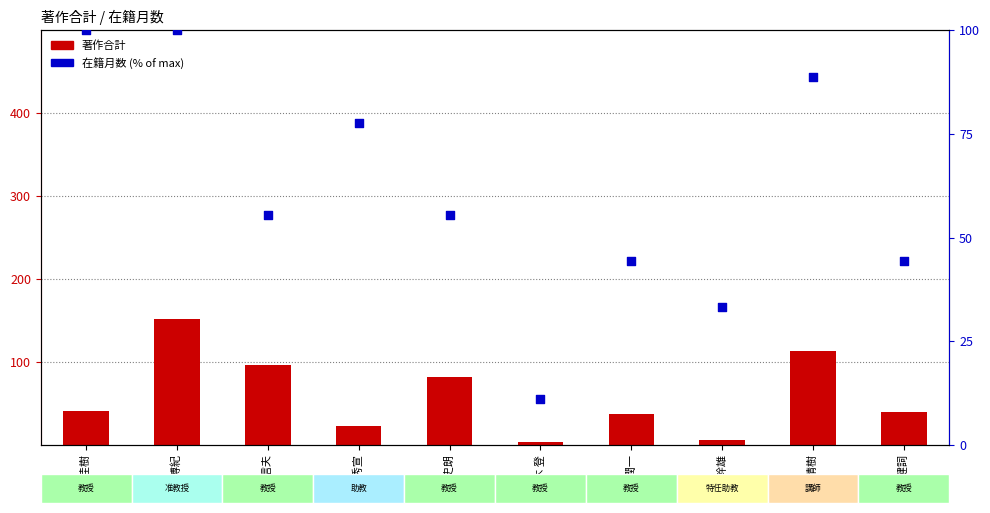

At which category is the sum across all series the highest?

岸川 博紀